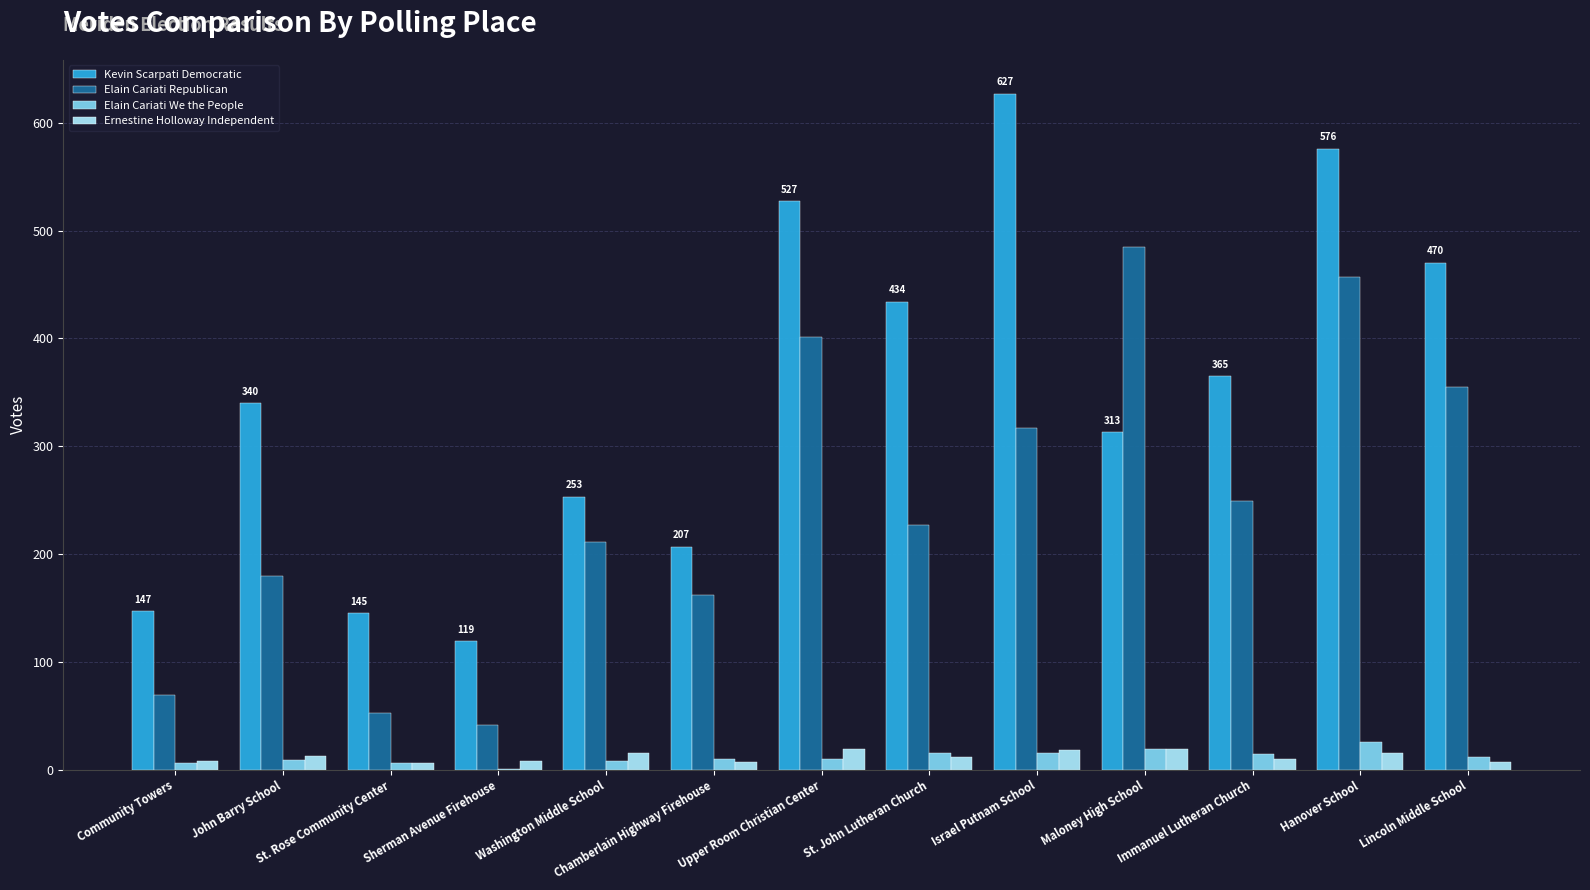

Read the Elain Cariati We the People value at Chamberlain Highway Firehouse, to the nearest 10.

10